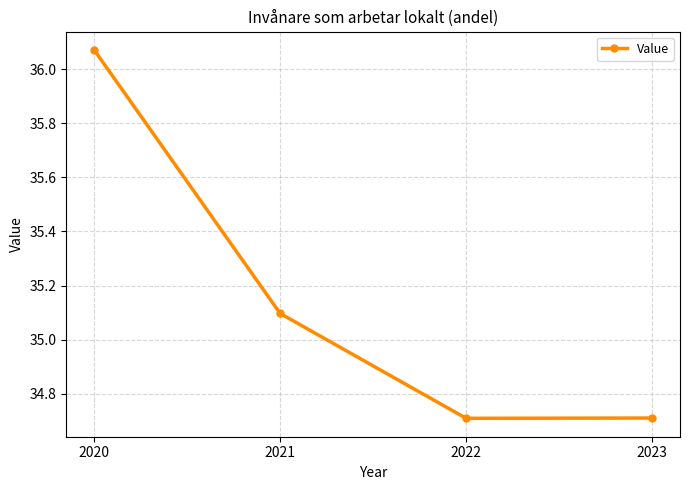

Read the value at 2023.

34.7